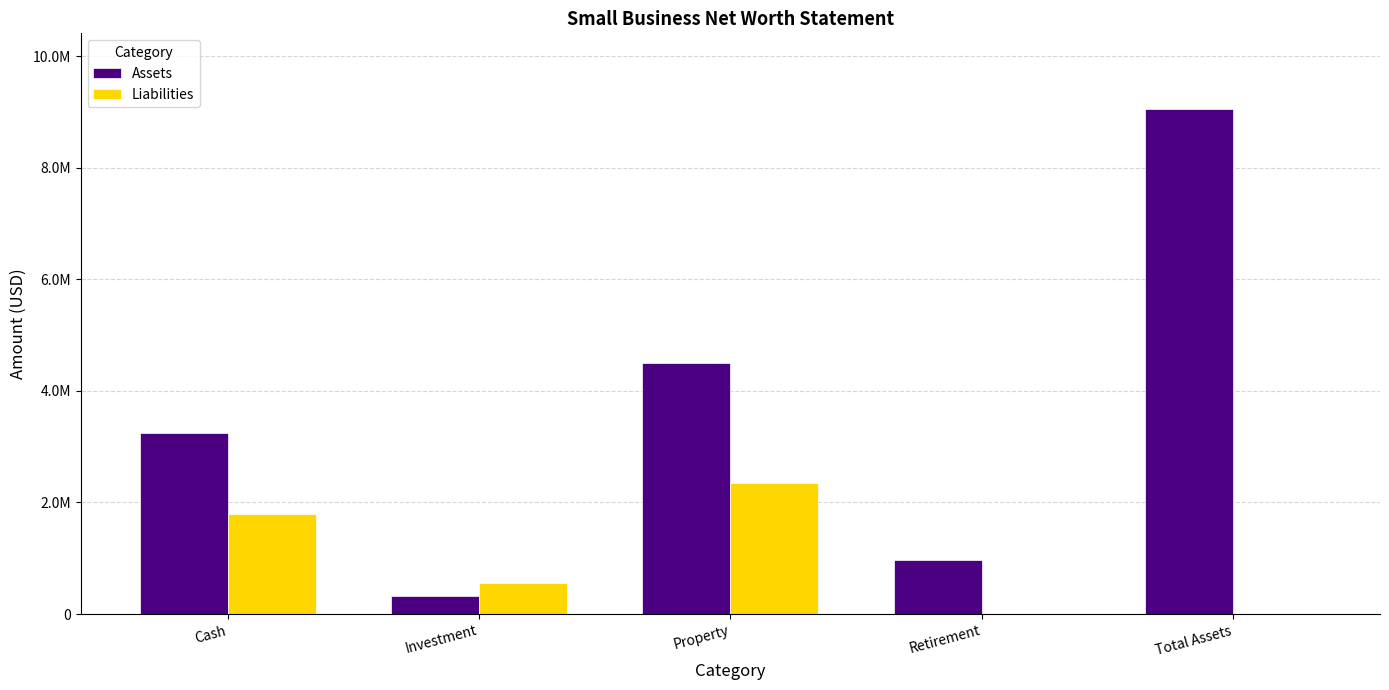

What is the spread (max minus min) of values at Cash?

1460100